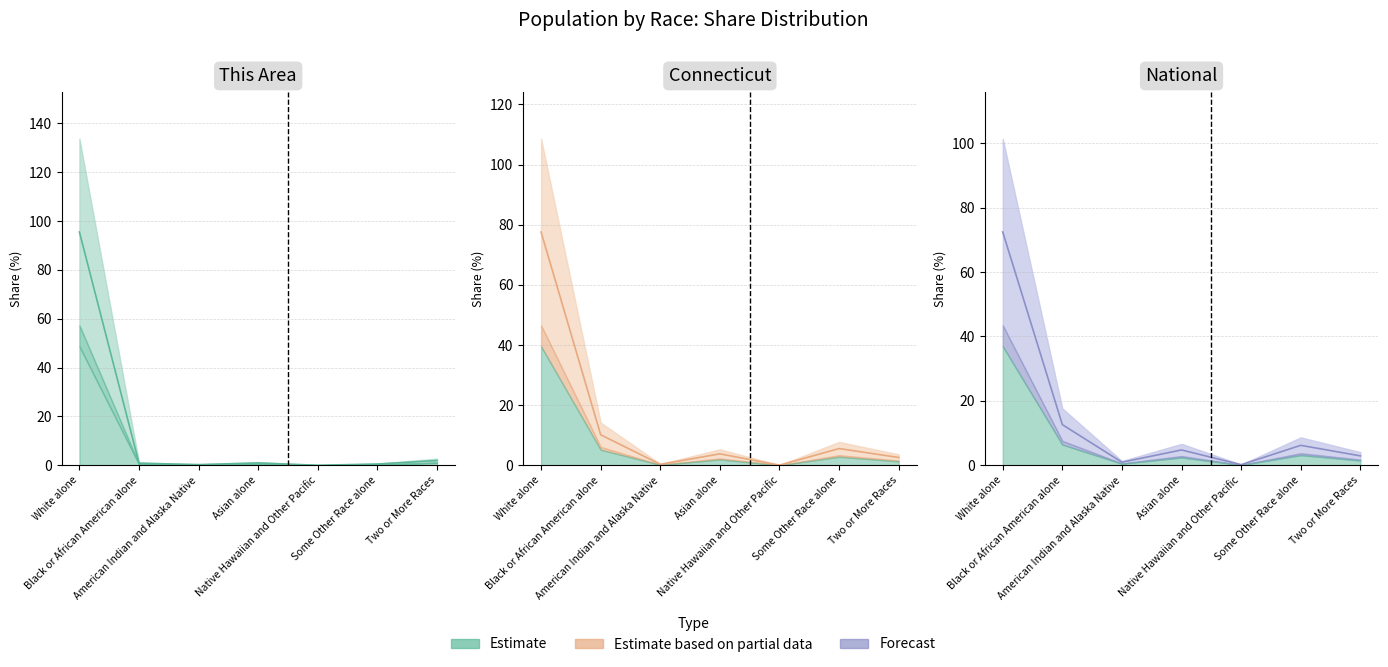

After their last crossing, which series has the higher values: Connecticut or This Area?

Connecticut